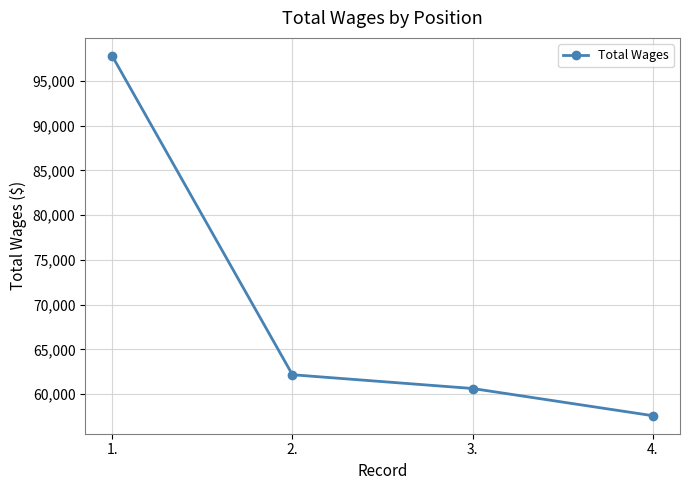

How many values are below 62157?

2